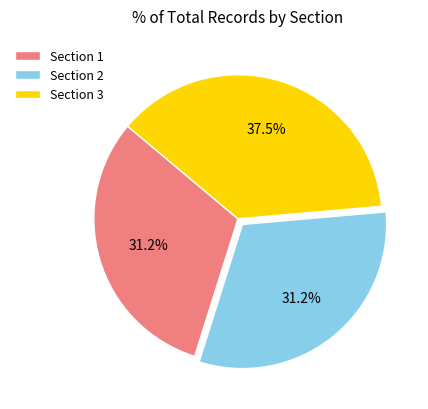

What is the ratio of the value at Section 1 to the value at Section 3?

0.8